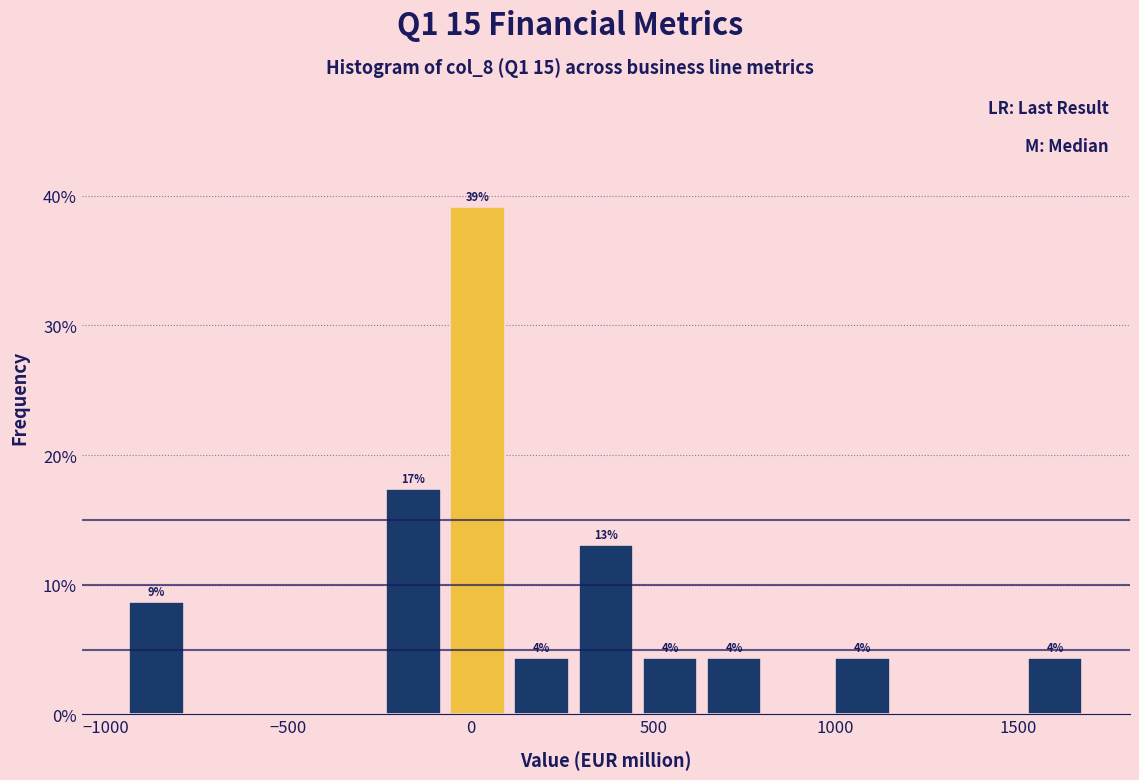

Read against the x-axis, roughly where is the centre of the tallest bar?

0